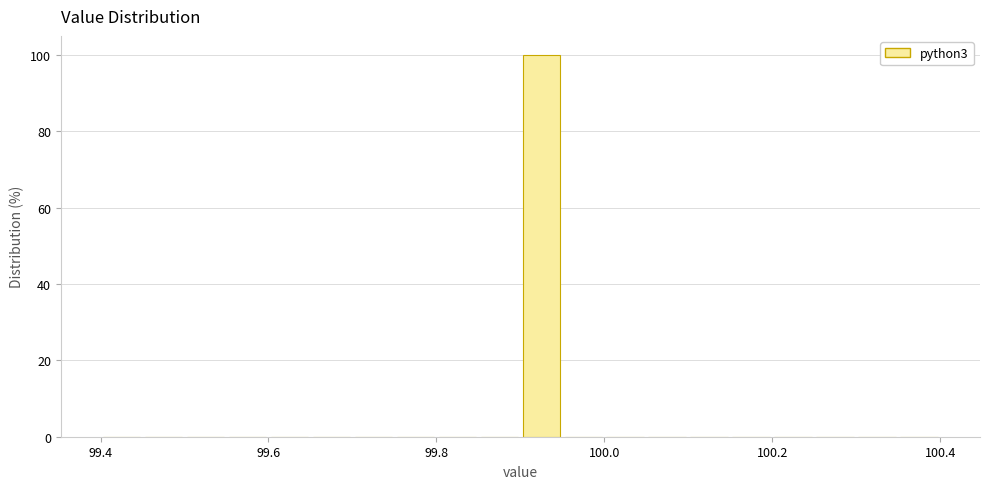

Read against the x-axis, roughly where is the centre of the tallest bar?

99.92